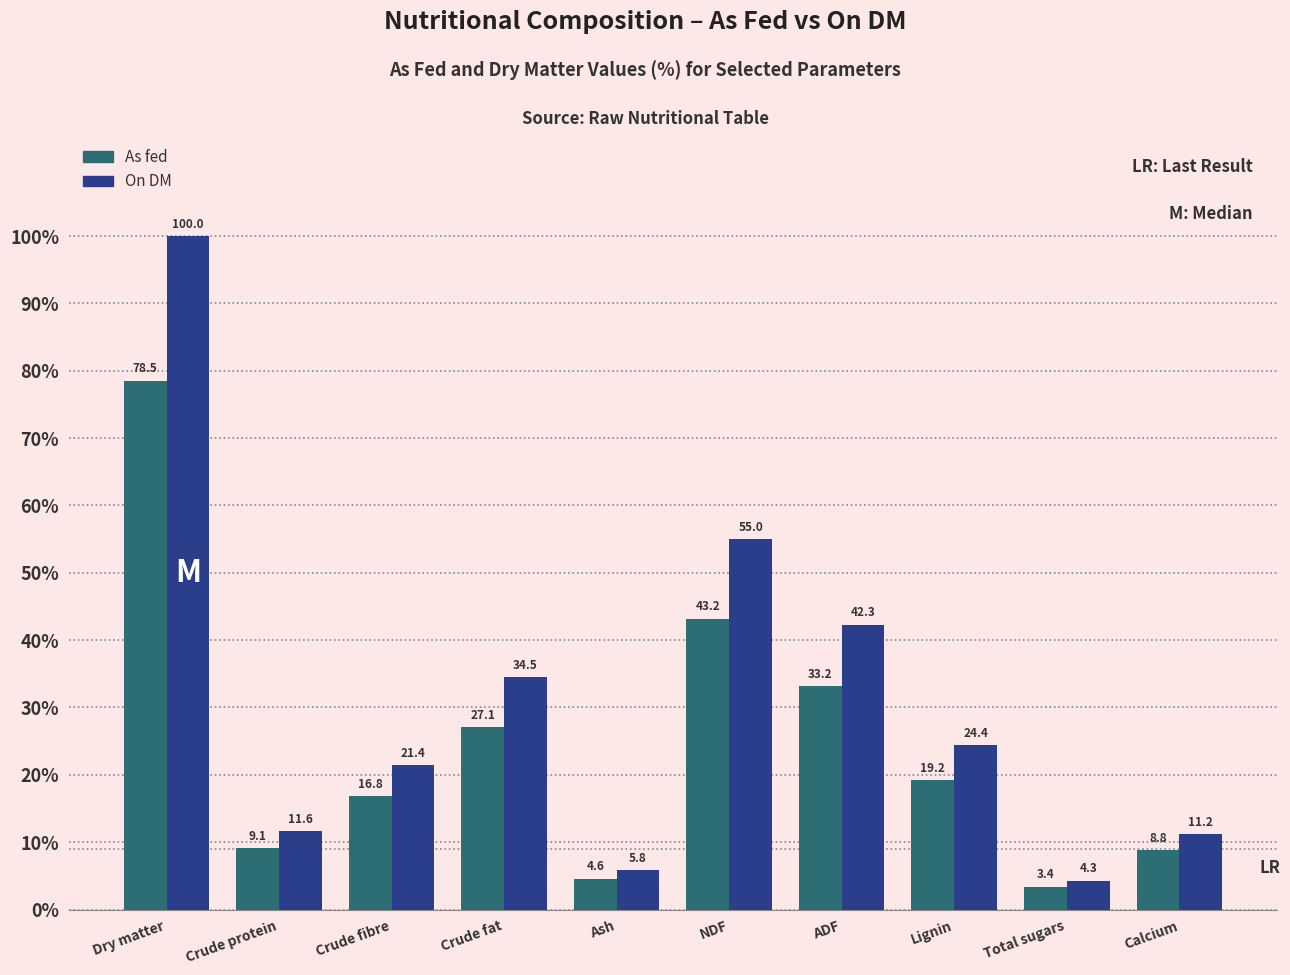

Reading left to right, transcribe all the data shown in this chart.

As fed: 78.5	9.1	16.8	27.1	4.6	43.2	33.2	19.2	3.4	8.8
On DM: 100.0	11.6	21.4	34.5	5.8	55.0	42.3	24.4	4.3	11.2